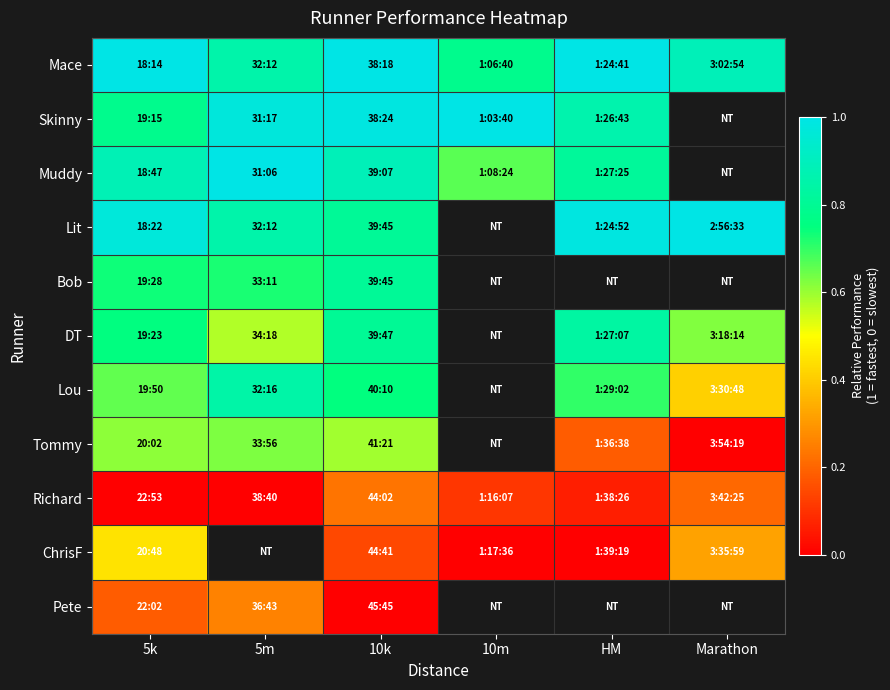

What is the total value across all series at 5k?

7.0